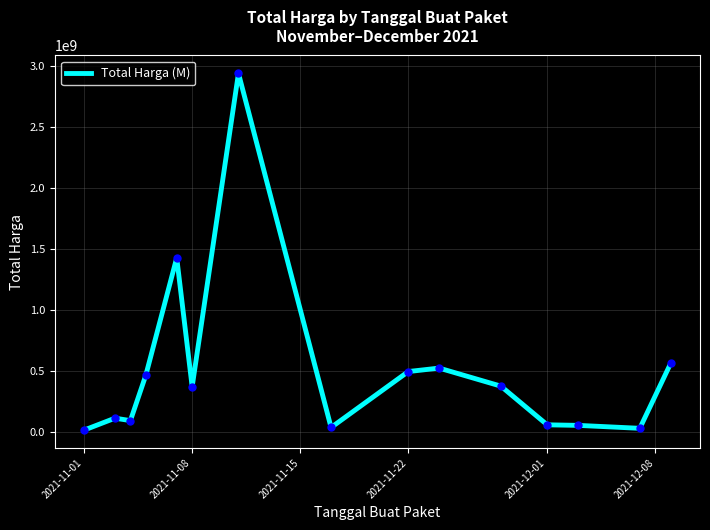

What is the difference between the maximum and minimum values?

2926145740